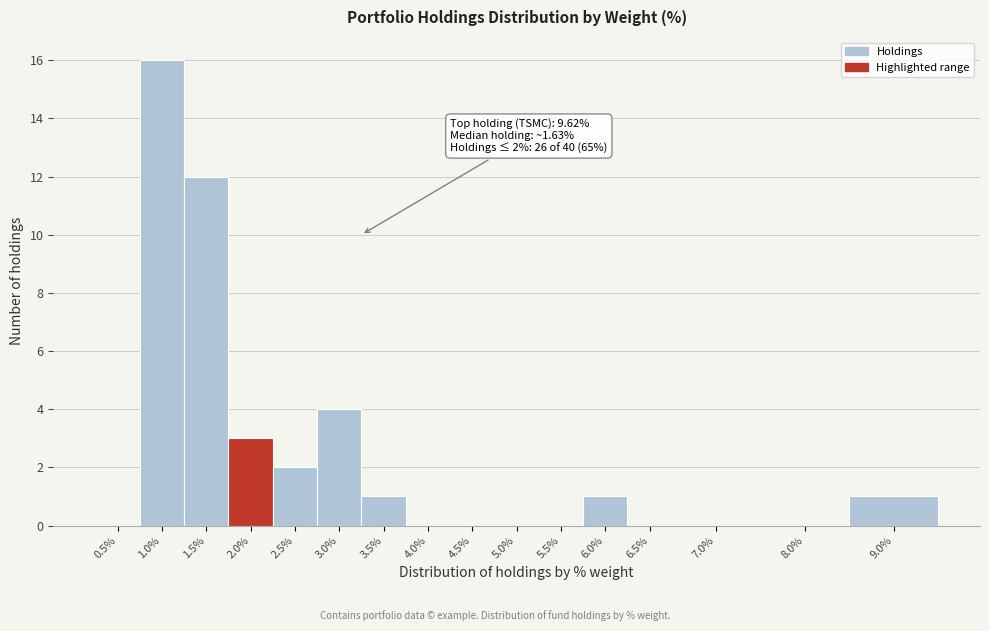

Reading left to right, extract all data points from this chart.

0.5%=0	1.0%=16	1.5%=12	2.0%=3	2.5%=2	3.0%=4	3.5%=1	4.0%=0	4.5%=0	5.0%=0	5.5%=0	6.0%=1	6.5%=0	7.0%=0	8.0%=0	9.0%=1